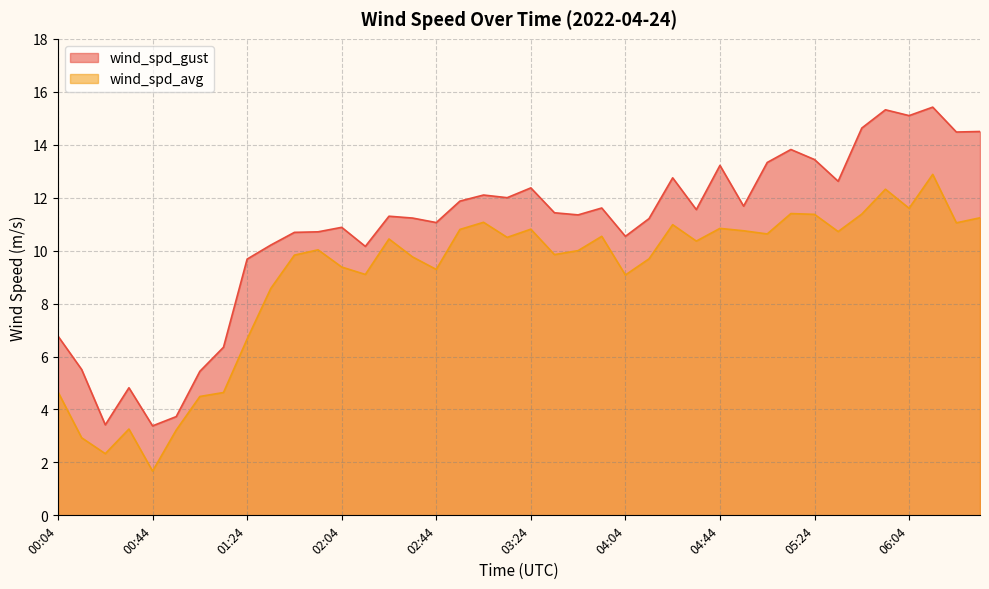

Which series has the largest range (max minus min)?

wind_spd_gust